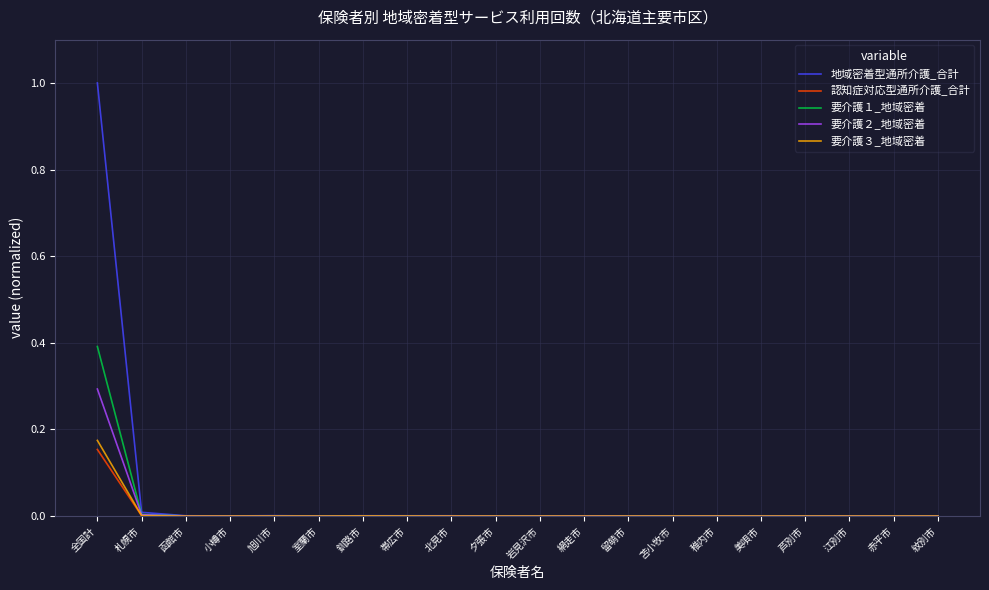

At which category is the sum across all series the highest?

全国計